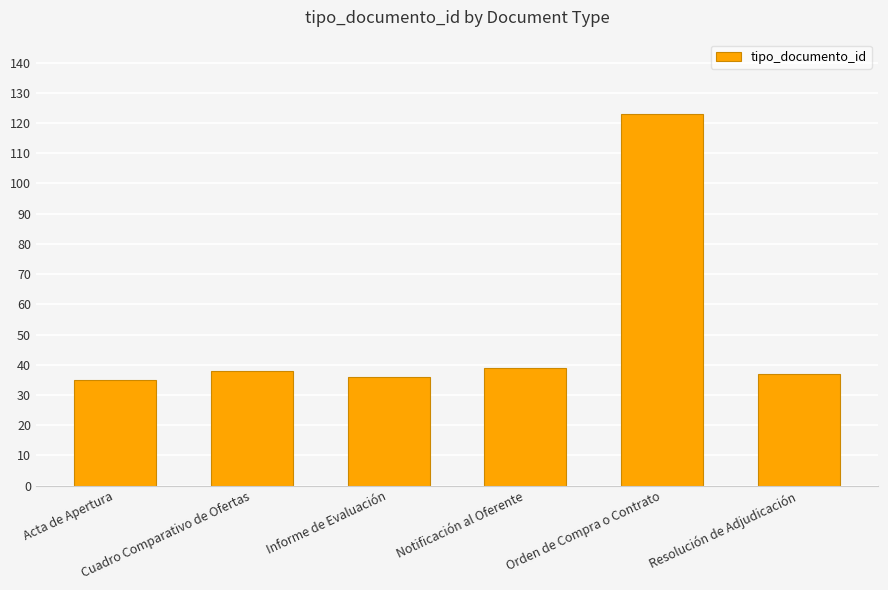

What is the greatest value displayed?

123